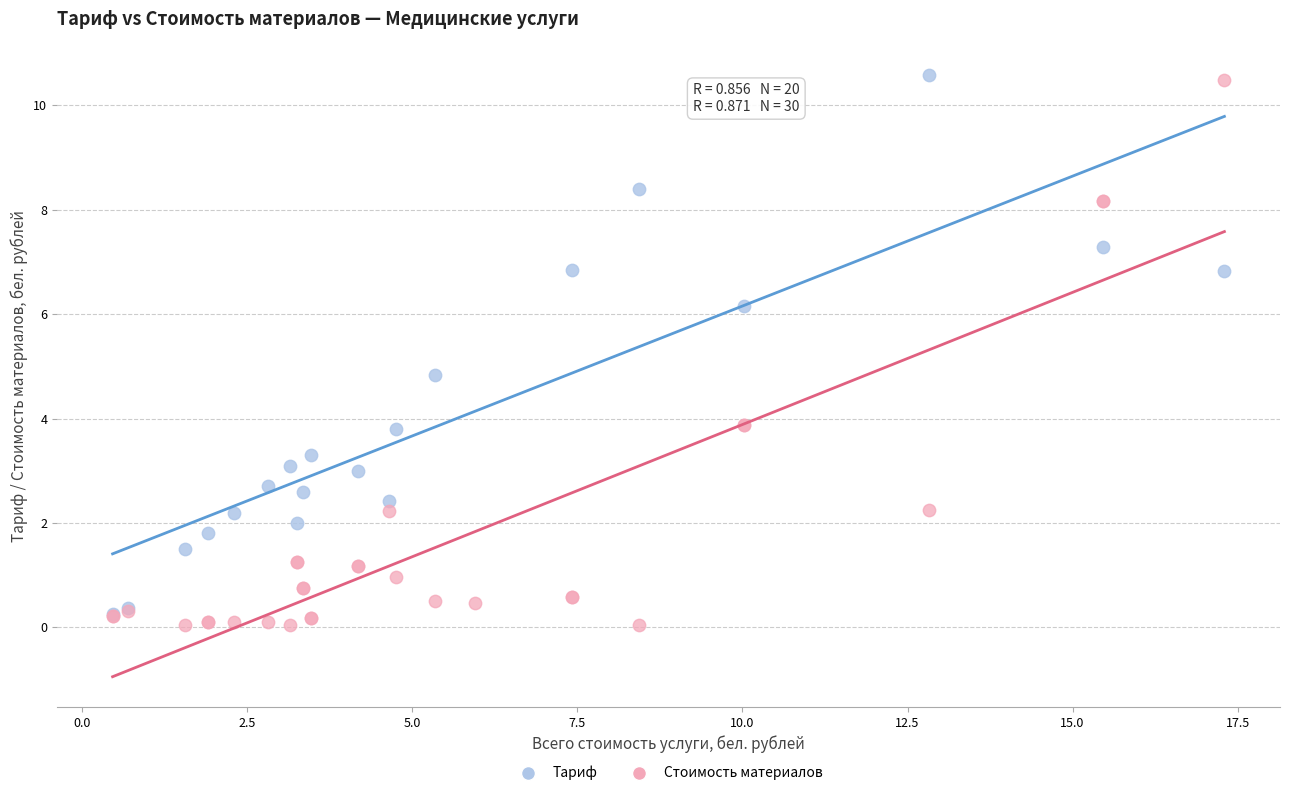

What are all the series names shown in the legend?

Тариф, Стоимость материалов